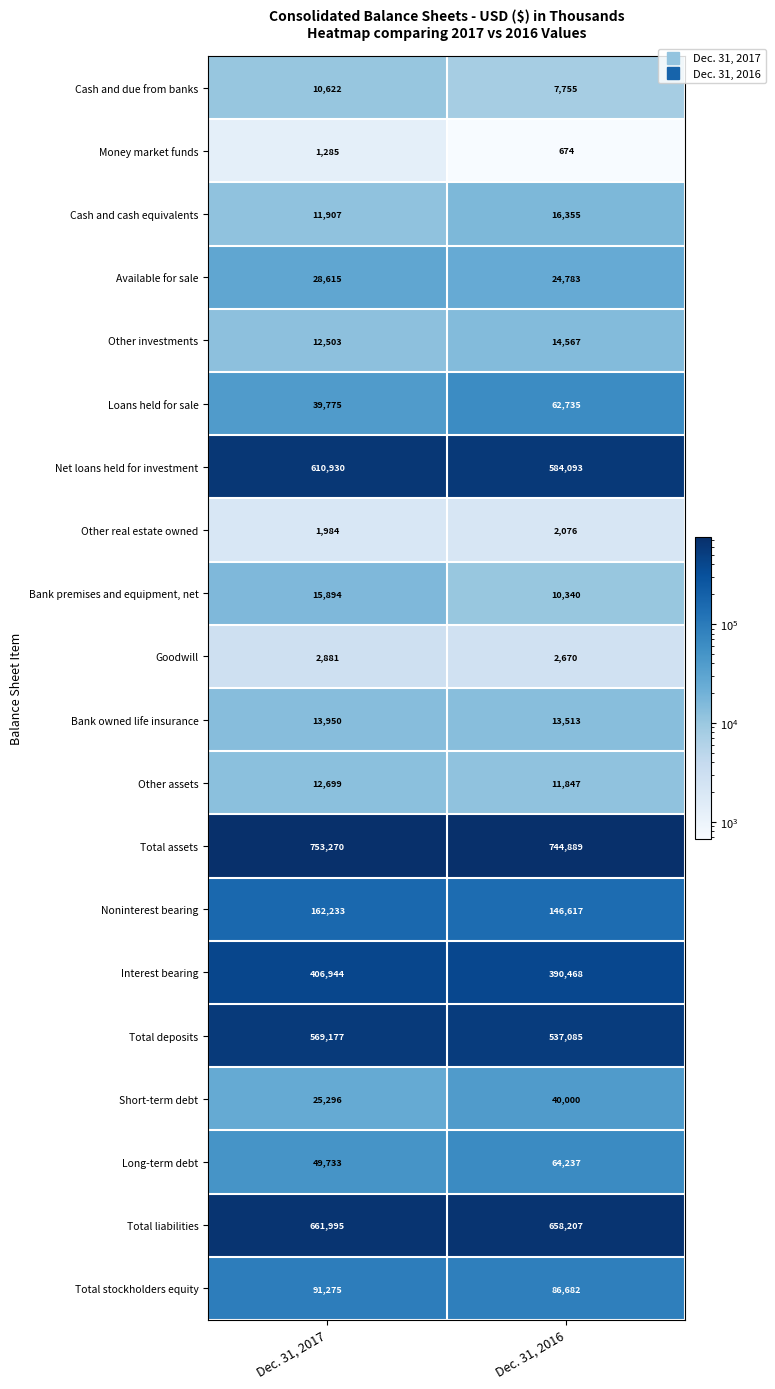

List the series in order of their peak value, highest first.

Total assets, Total liabilities, Net loans held for investment, Total deposits, Interest bearing, Noninterest bearing, Total stockholders equity, Long-term debt, Loans held for sale, Short-term debt, Available for sale, Cash and cash equivalents, Bank premises and equipment, net, Other investments, Bank owned life insurance, Other assets, Cash and due from banks, Goodwill, Other real estate owned, Money market funds